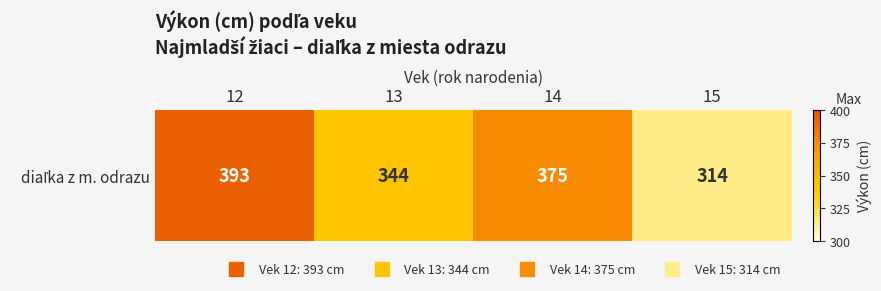

What is the average value?

356